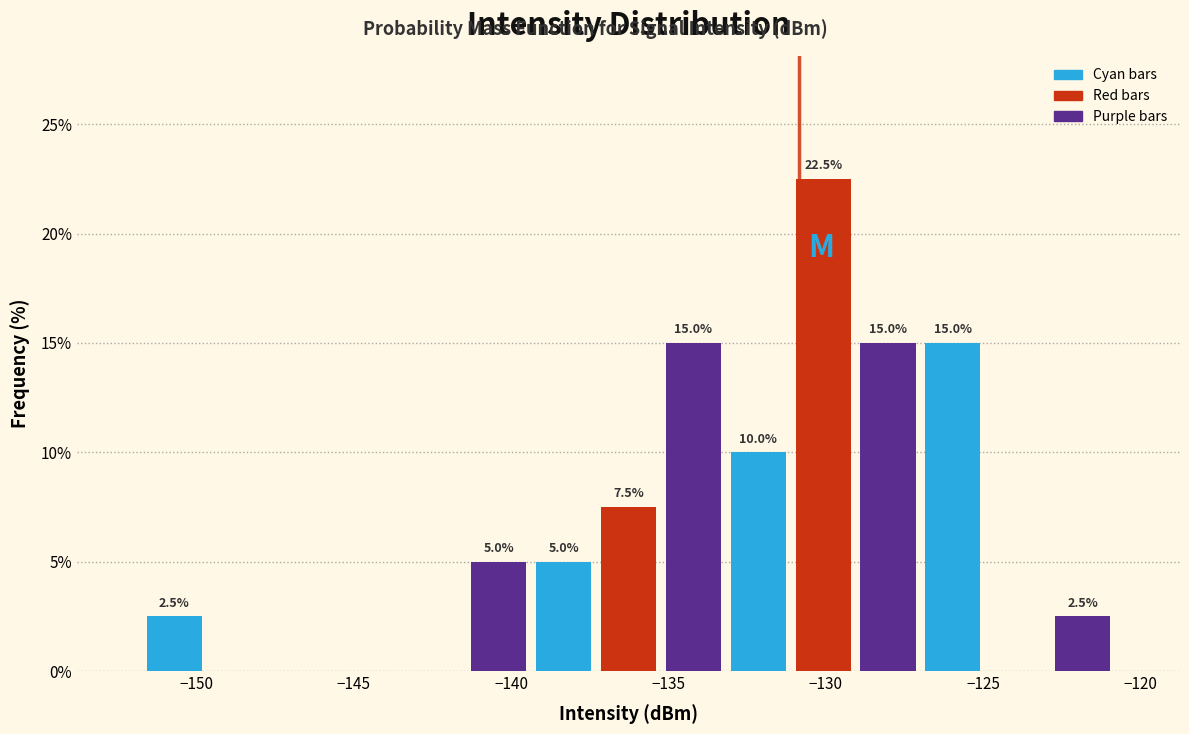

Which range on the x-axis has the tallest bar?

-131.0 to -129.0